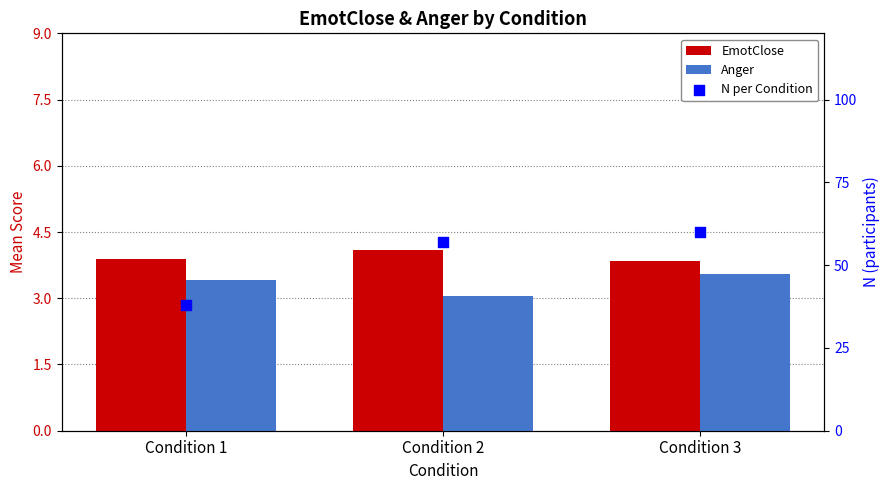

What is the total value across all series at Condition 3?

67.4